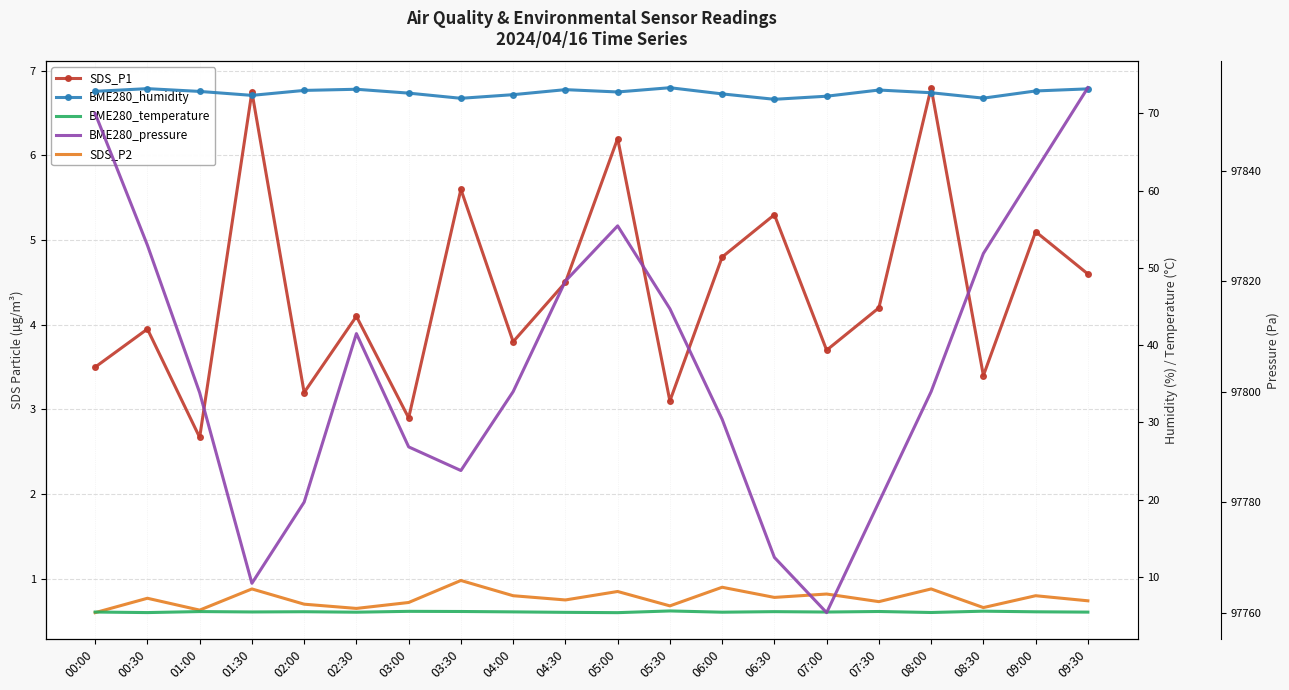

How many interior local valleys does the BME280_pressure series have?

3